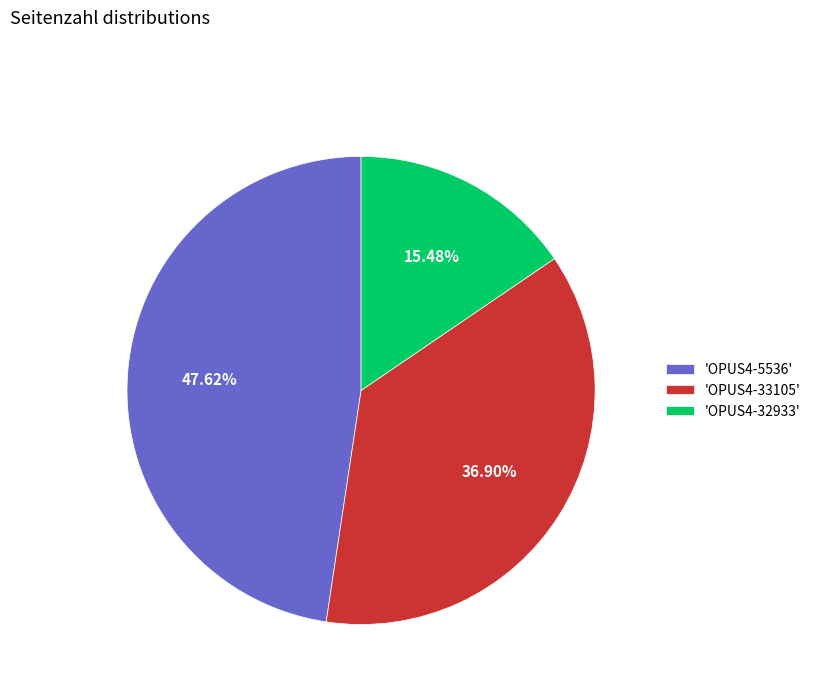

Rank the categories by value from highest to lowest.

'OPUS4-5536', 'OPUS4-33105', 'OPUS4-32933'